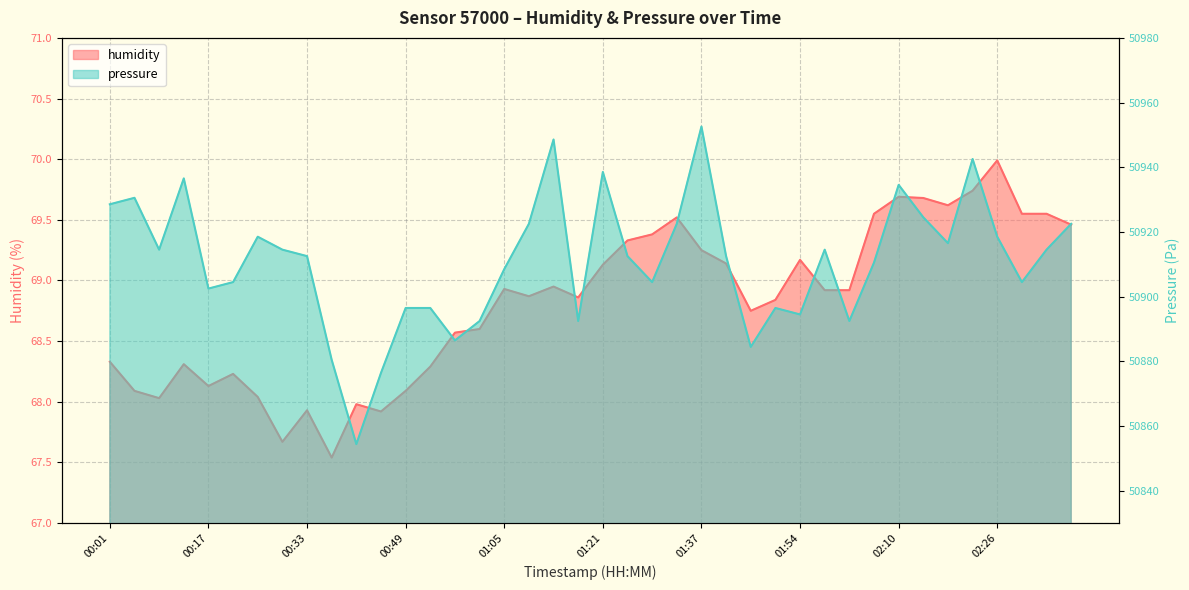

Which series has the widest spread of values?

pressure